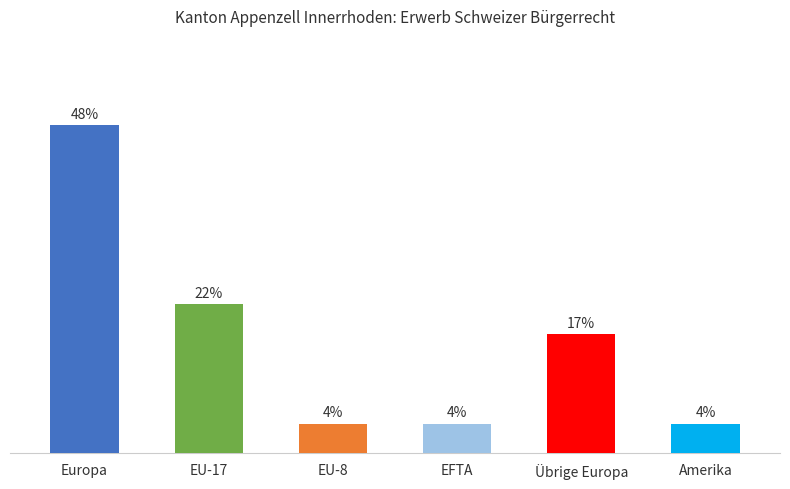

Between EU-17 and Übrige Europa, which is larger?

EU-17